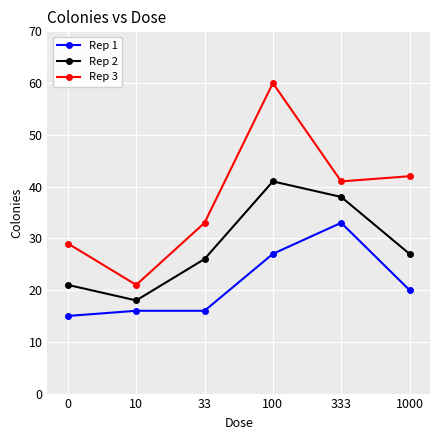

What is the value of the Rep 3 point at the 4th from the left?

60